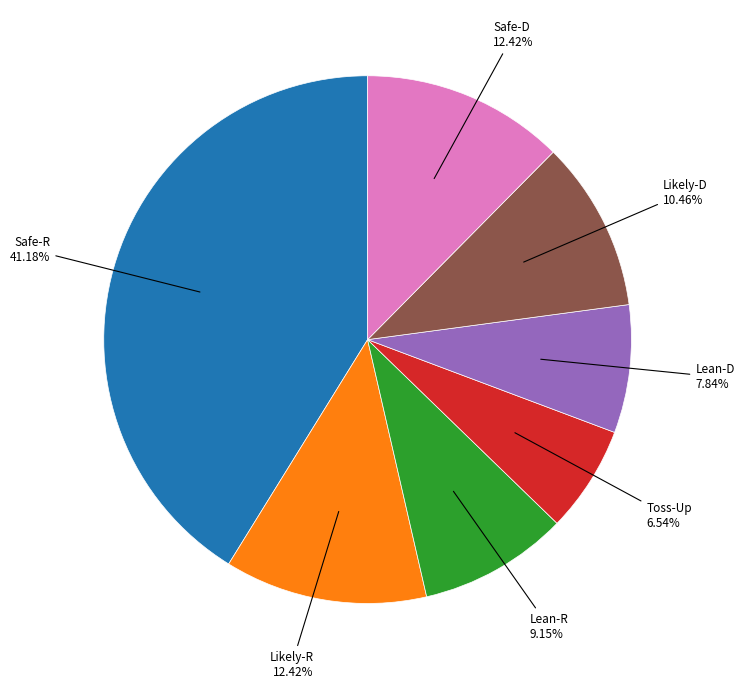

Does any single category account for the majority?

No